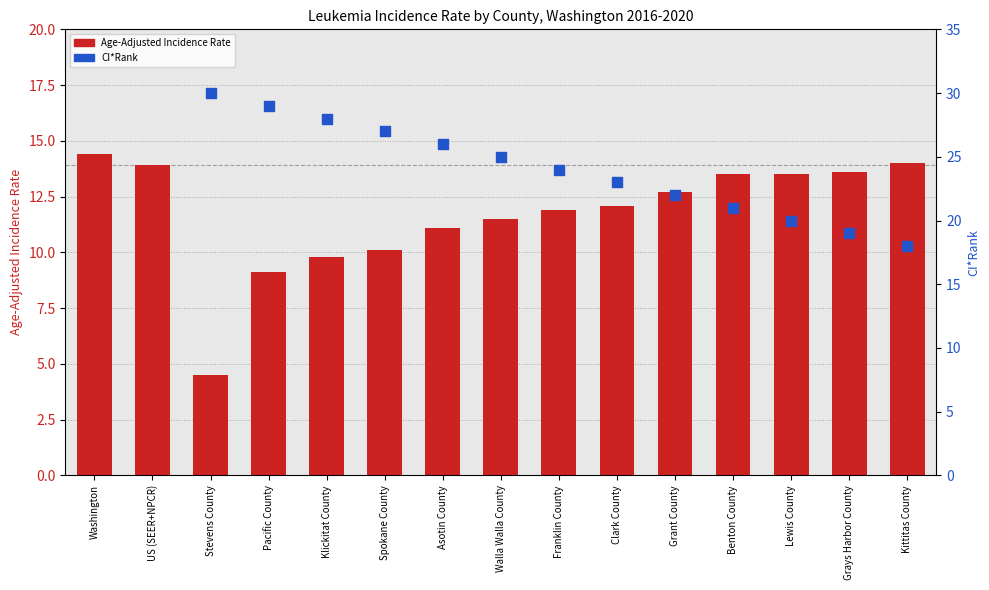

Approximately how many times larger is the value at Walla Walla County compared to Lewis County?

0.9